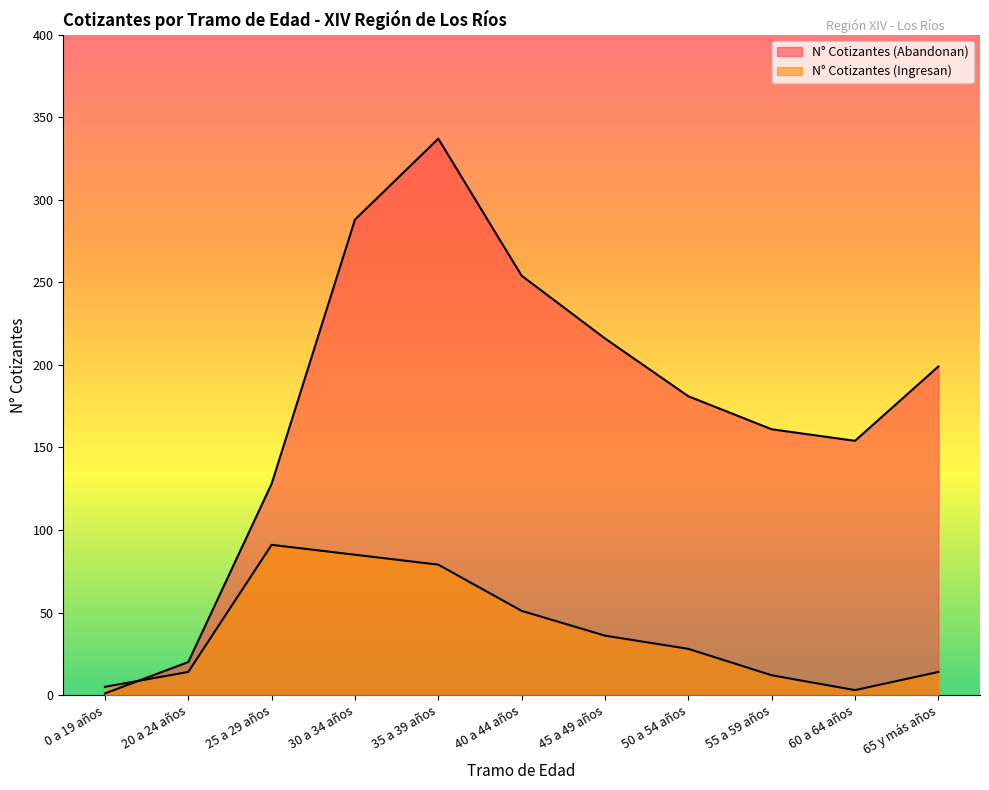

Does the chart display data point markers on the line(s)?

No